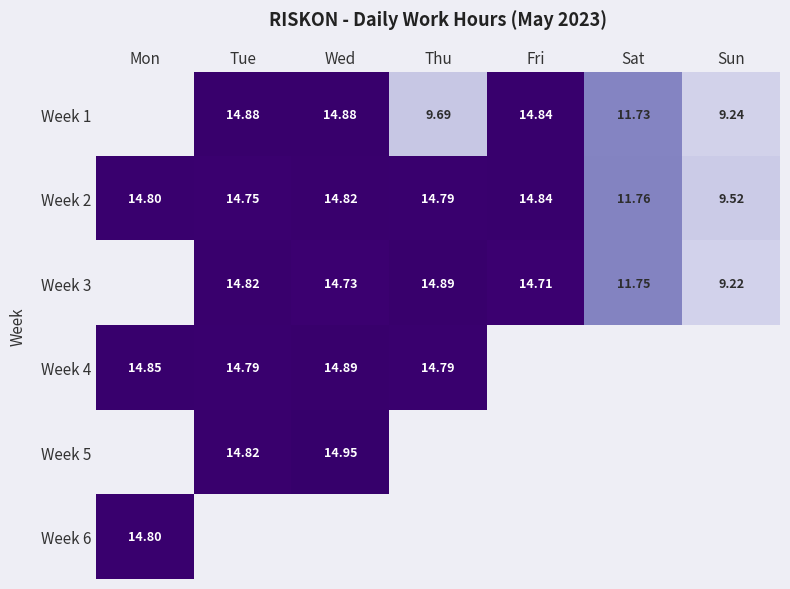

Count the number of categories in the chart.

7